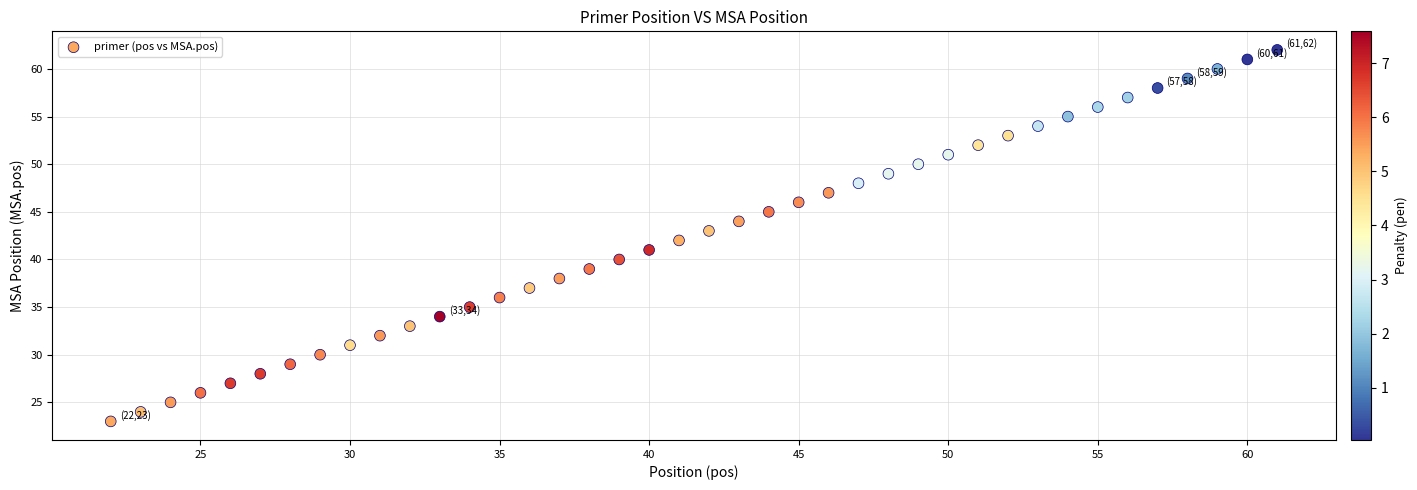

What is the range of Y values (max minus min)?

39